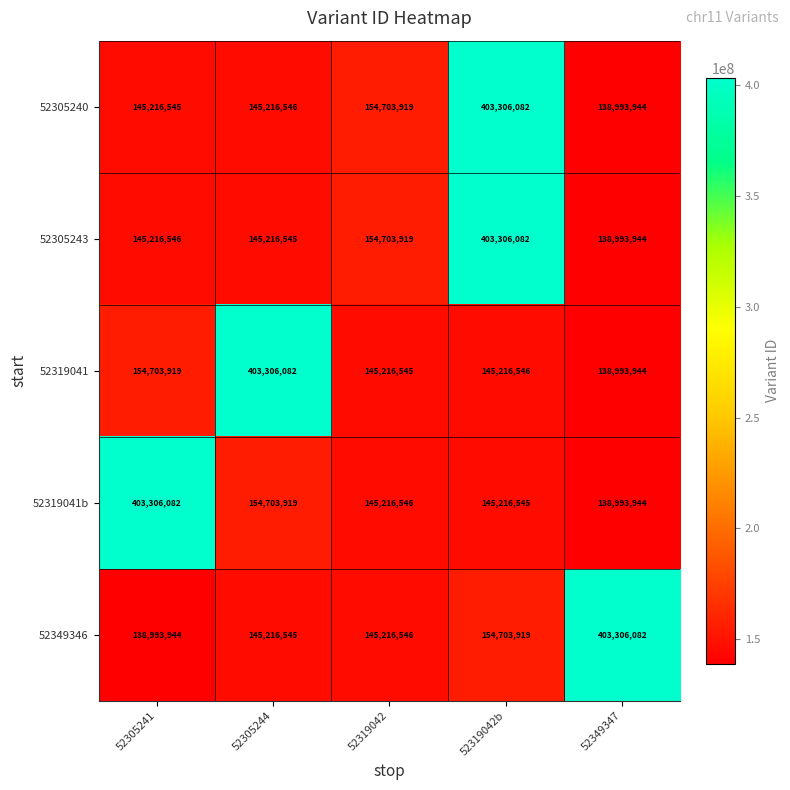

At which label is 52305240 closest to 271150013?

52319042